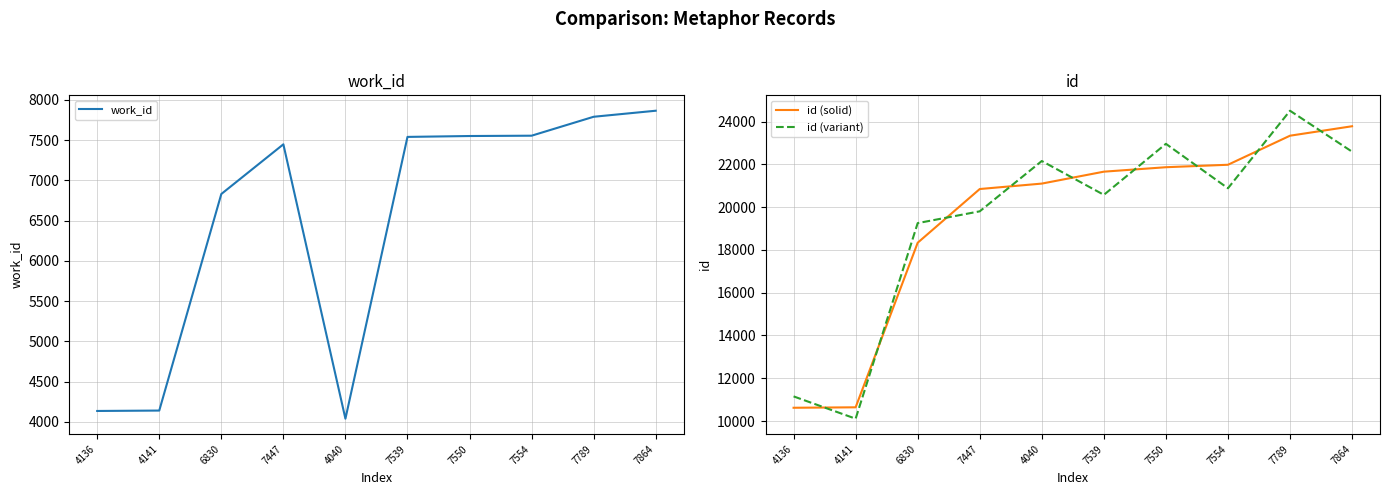

What is the total value across all series at 6830?

44416.8